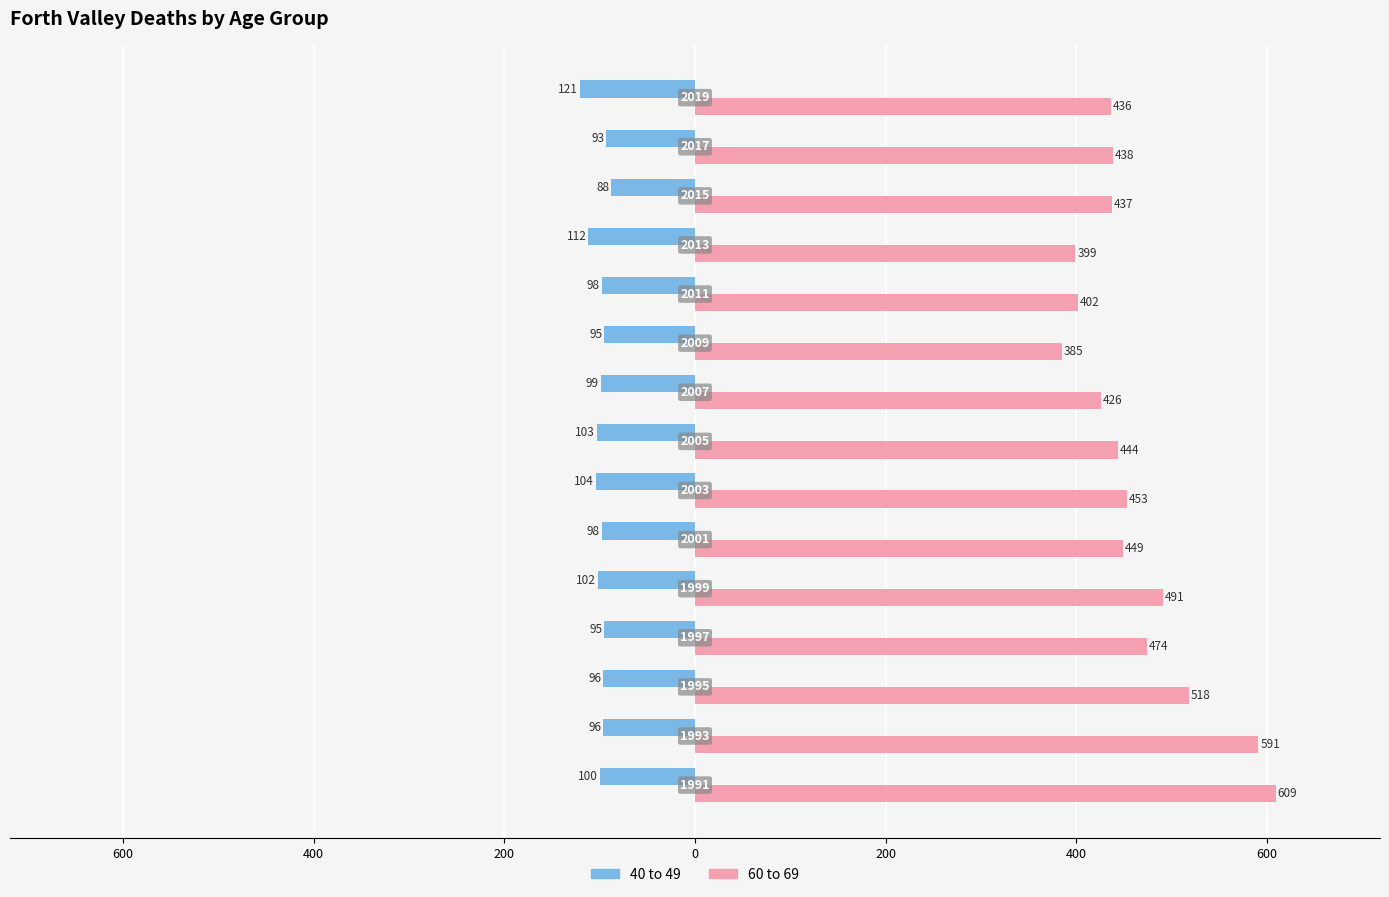

List the series in order of their peak value, lowest first.

40 to 49, 60 to 69